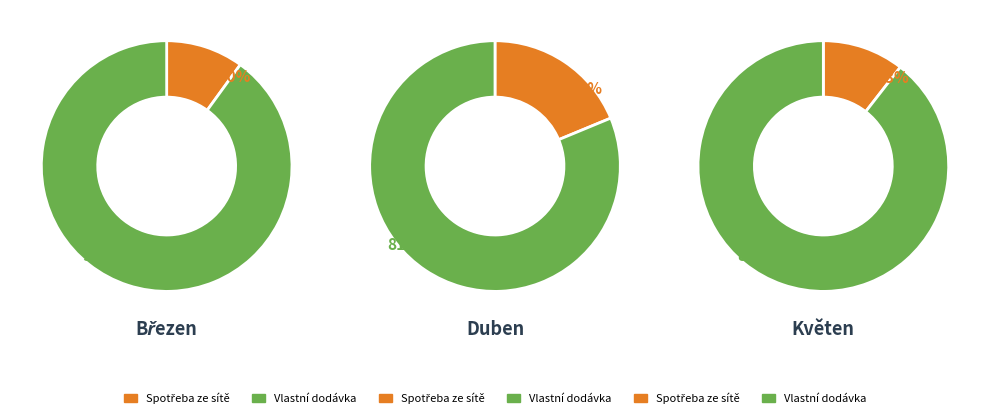

What portion of the pie excludes 2?

80.0%